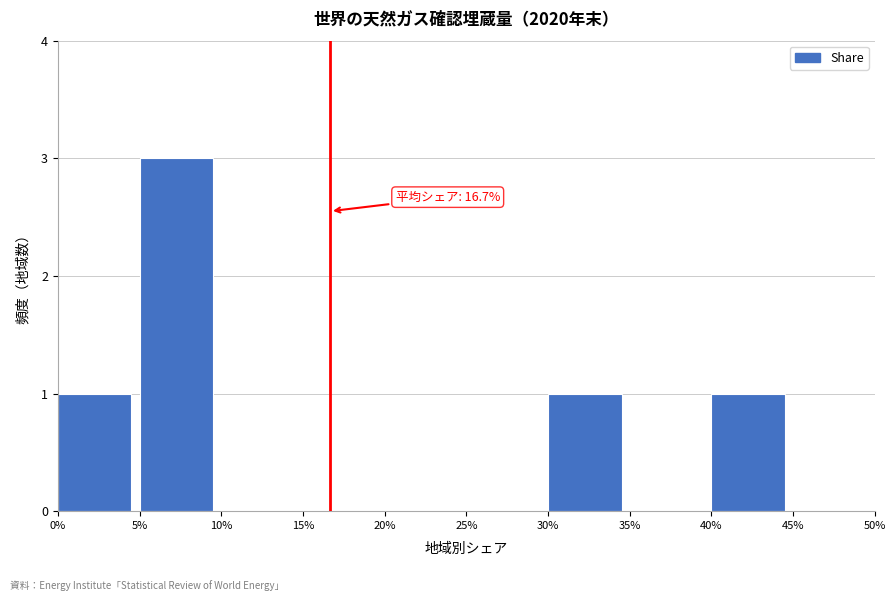

Which range on the x-axis has the tallest bar?

5% to 10%